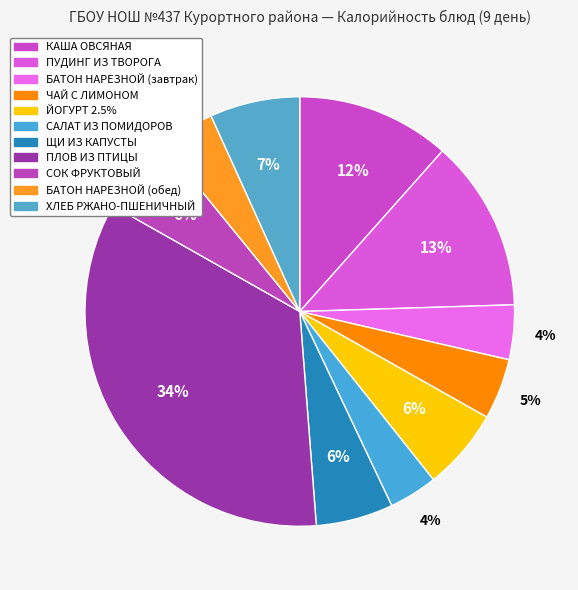

Count the number of slices in the pie.

11